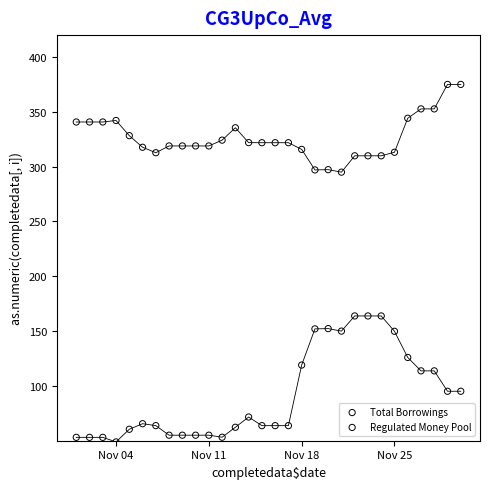

Across all data points, what is the range of Y values (max minus min)?

326.1